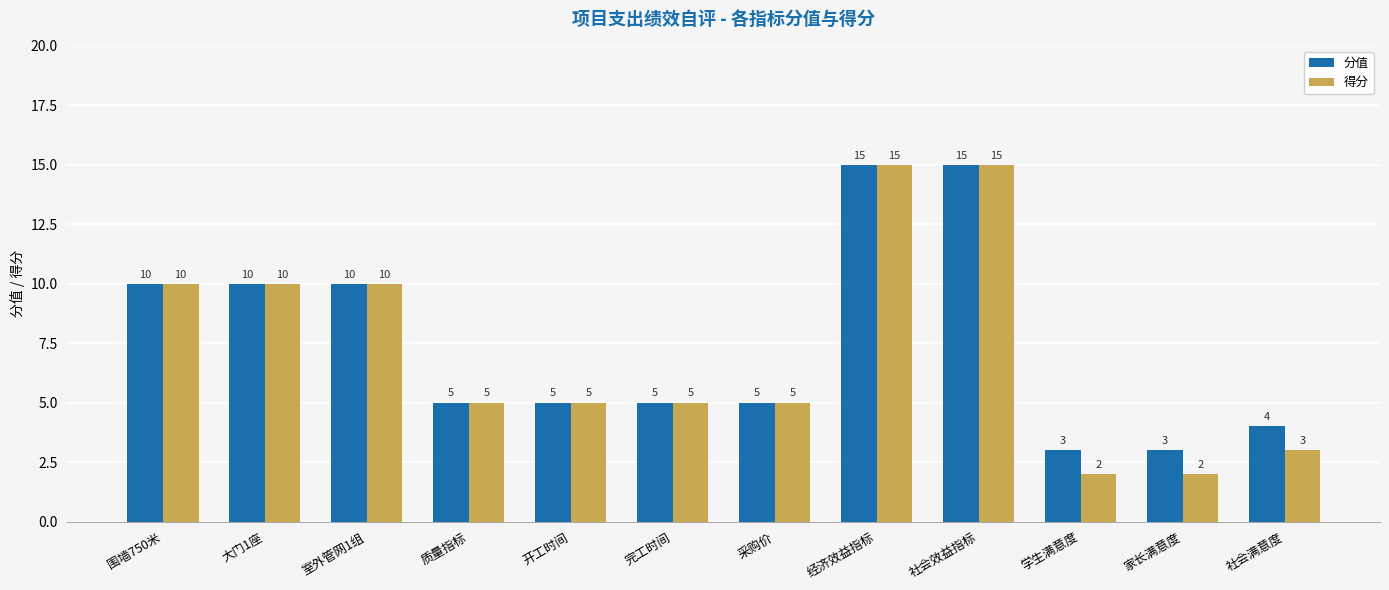

How many categories are shown in the chart?

12